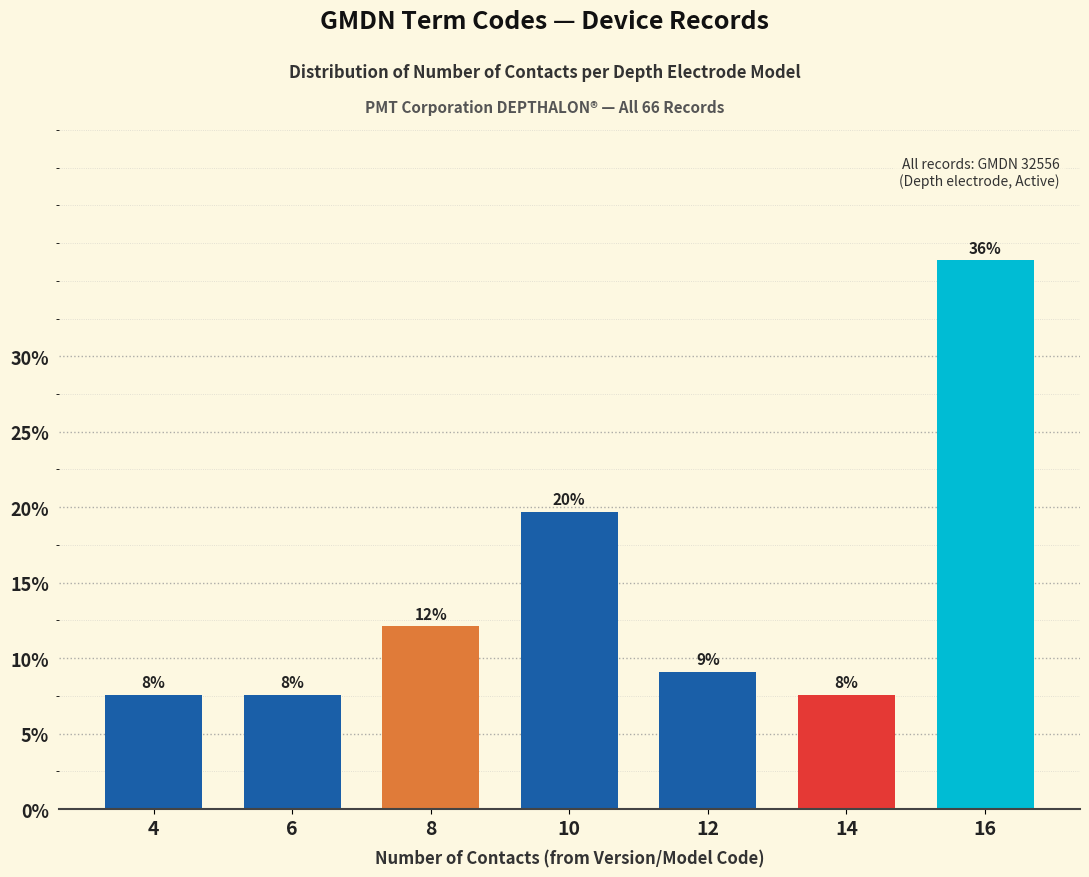

How many bars are there in total?

7